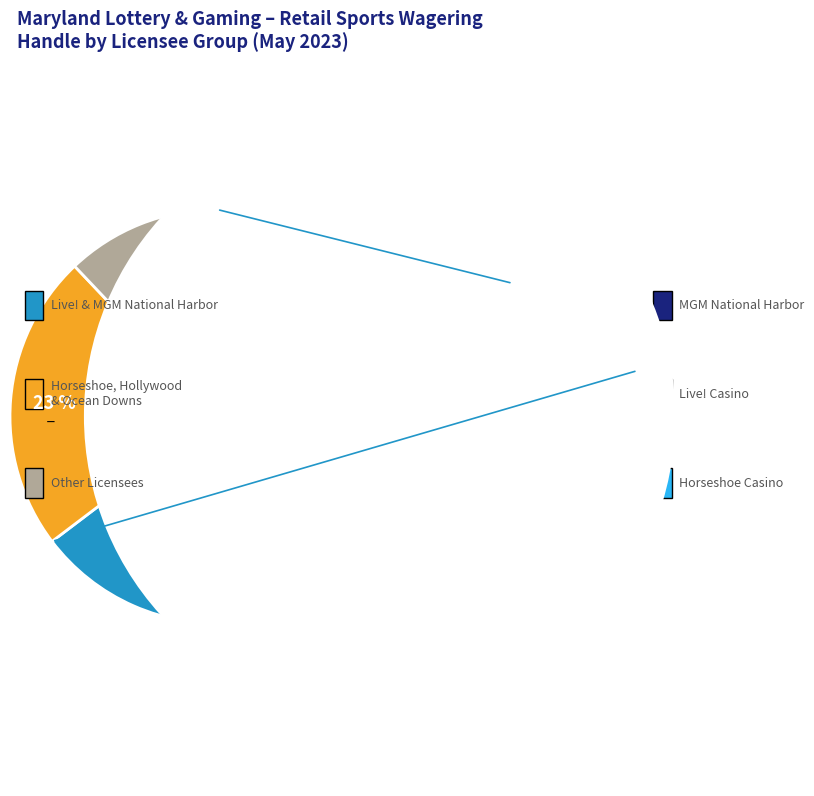

To the nearest percent, what portion does Ocean Downs Casino represent?

6%